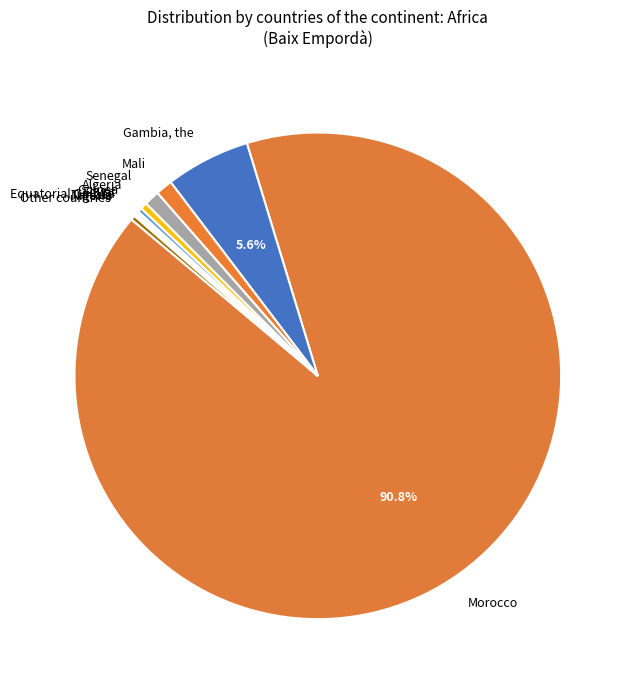

Combined, do Guinea and Gambia, the account for over 50%?

No